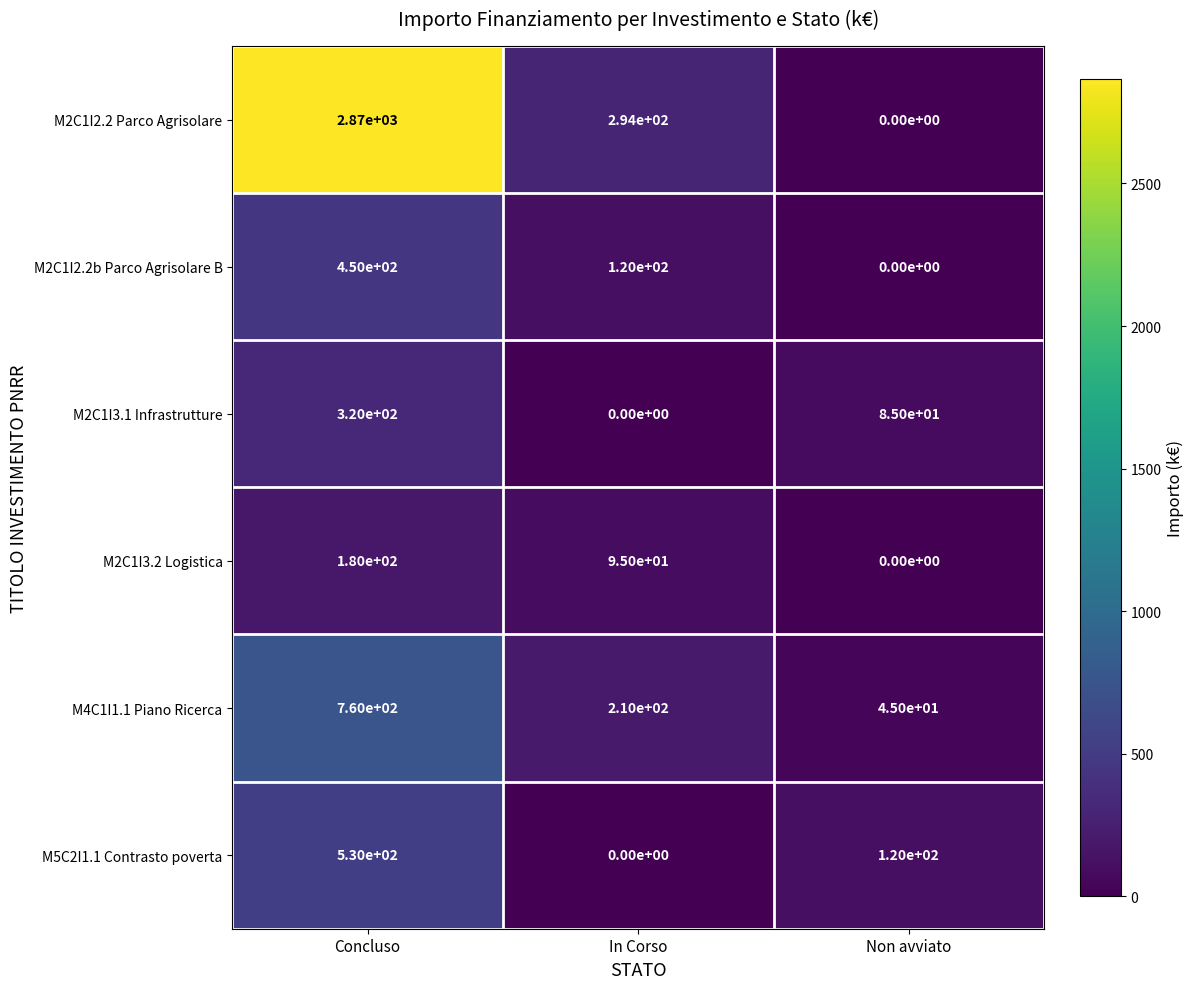

What is the spread (max minus min) of values at Non avviato?

120